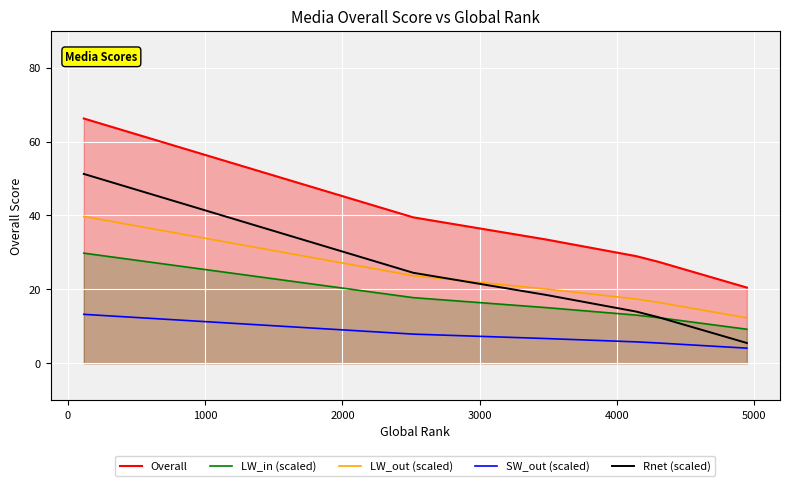

Count the number of data series in this chart.

5